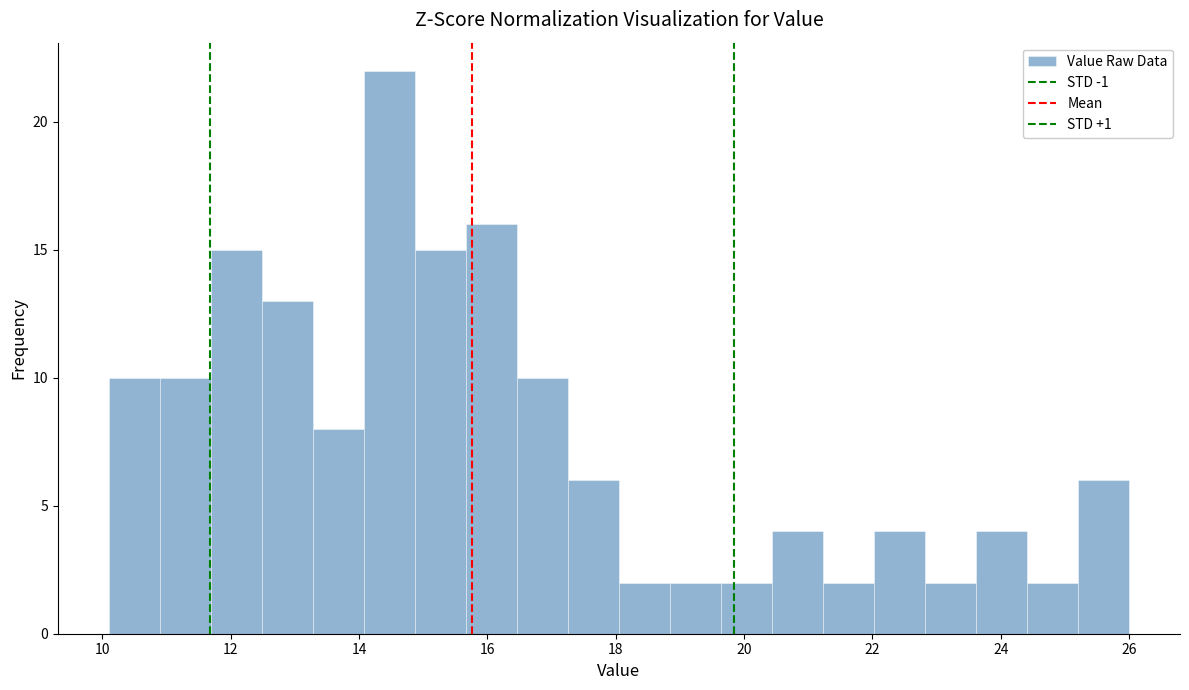

Read against the x-axis, roughly where is the centre of the tallest bar?

14.4